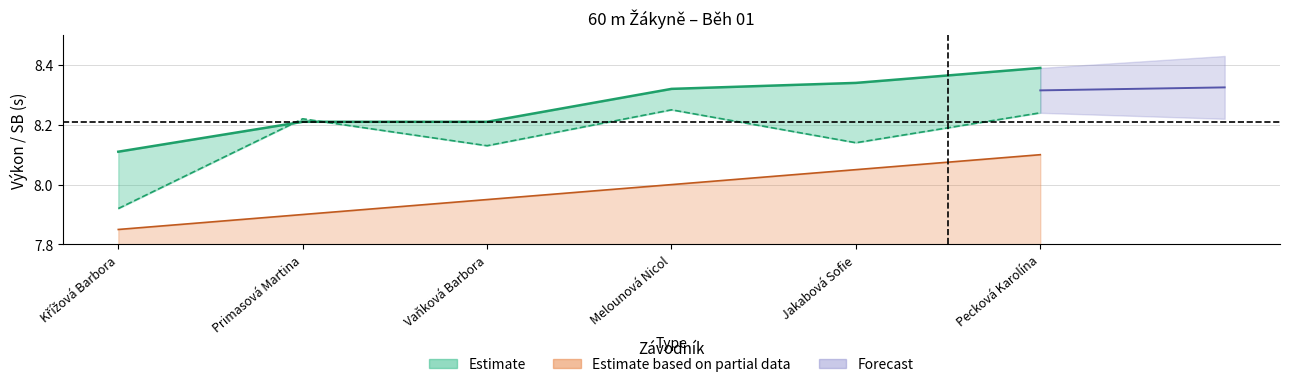

What is the minimum value for SB?

7.9